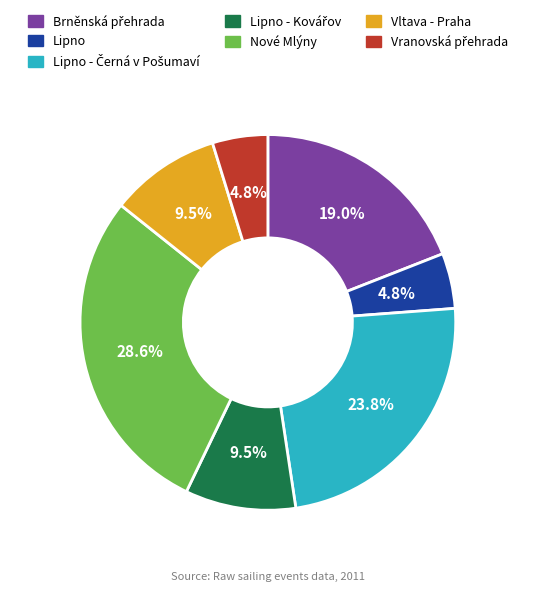

Is there a majority slice in this chart?

No